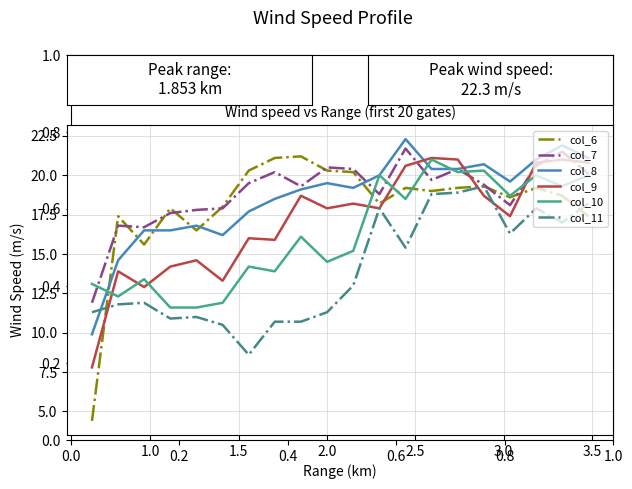

Which series has the widest spread of values?

col_6